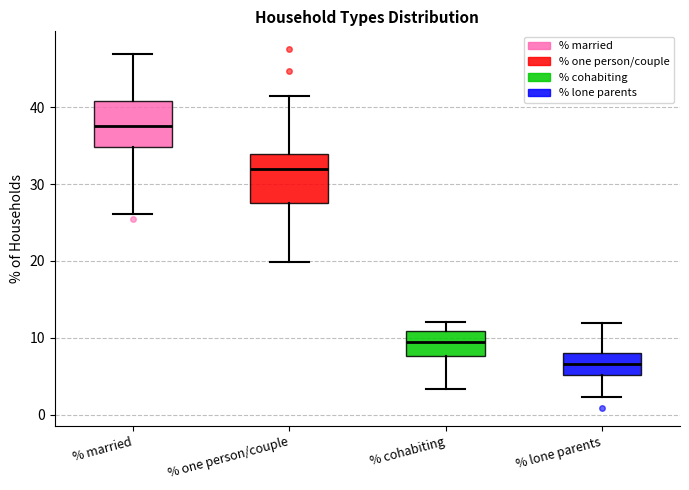

Which box's median line is the highest?

% married